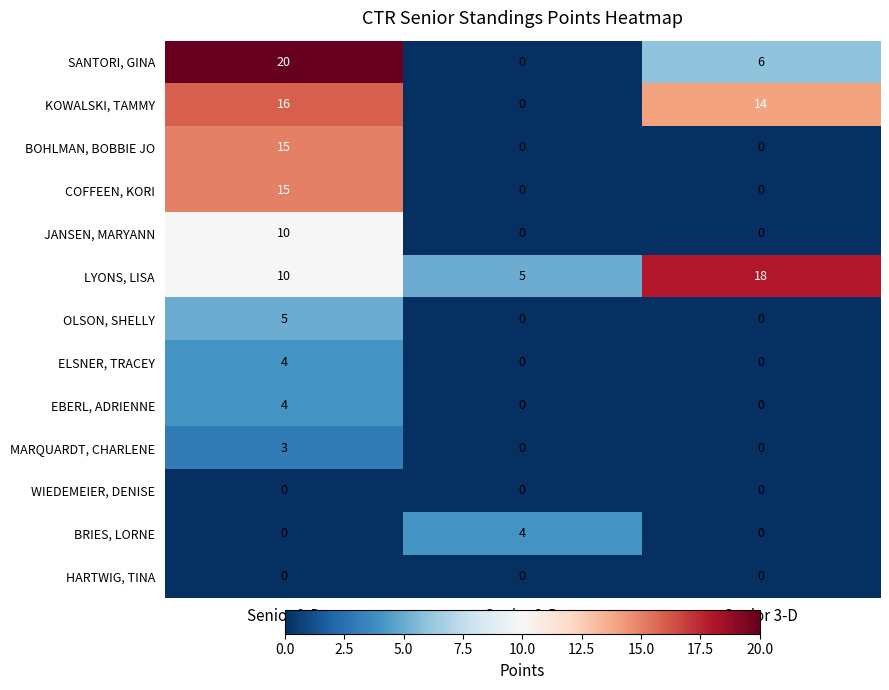

Is it true that WIEDEMEIER, DENISE equals 0 at Senior 1-D?

True